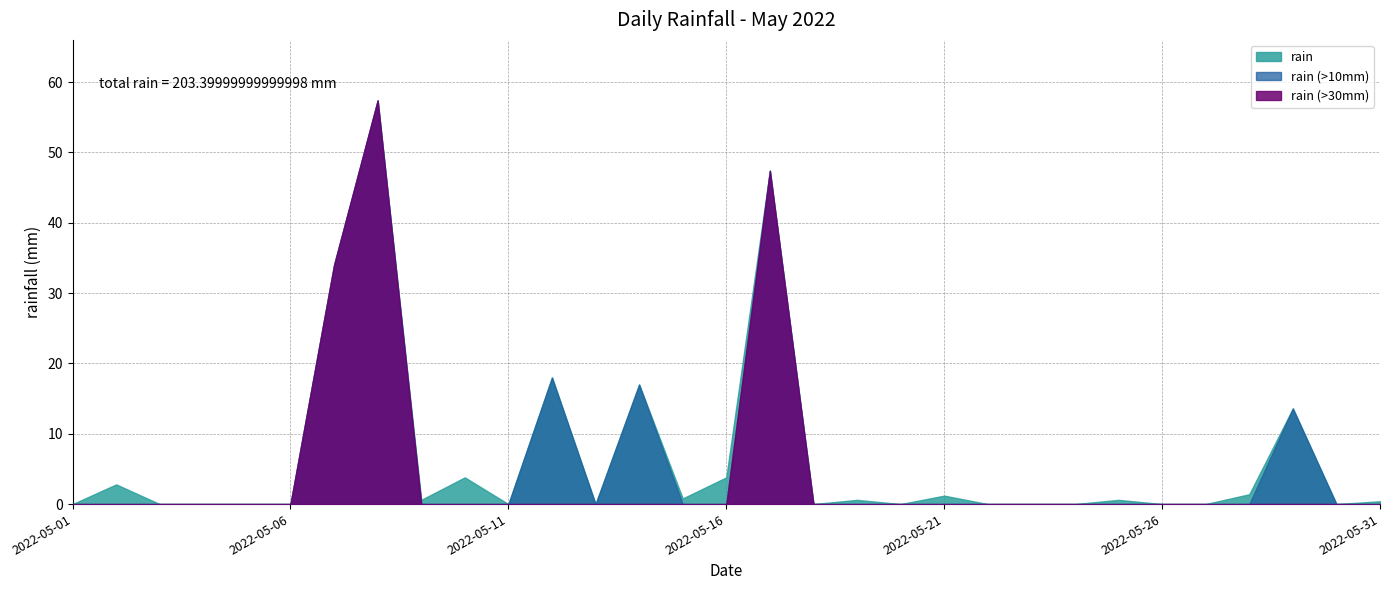

At which label is the value closest to 28?

2022-05-07